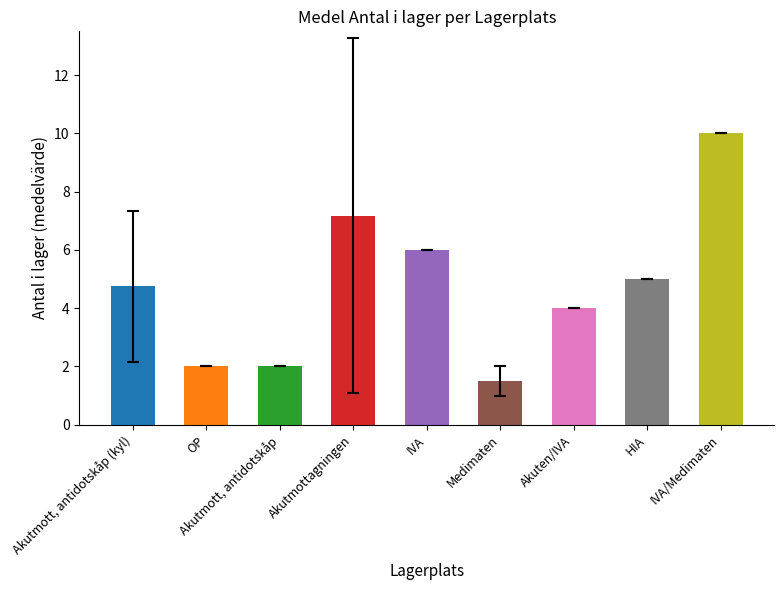

What is the label of the 6th bar from the left?

Medimaten